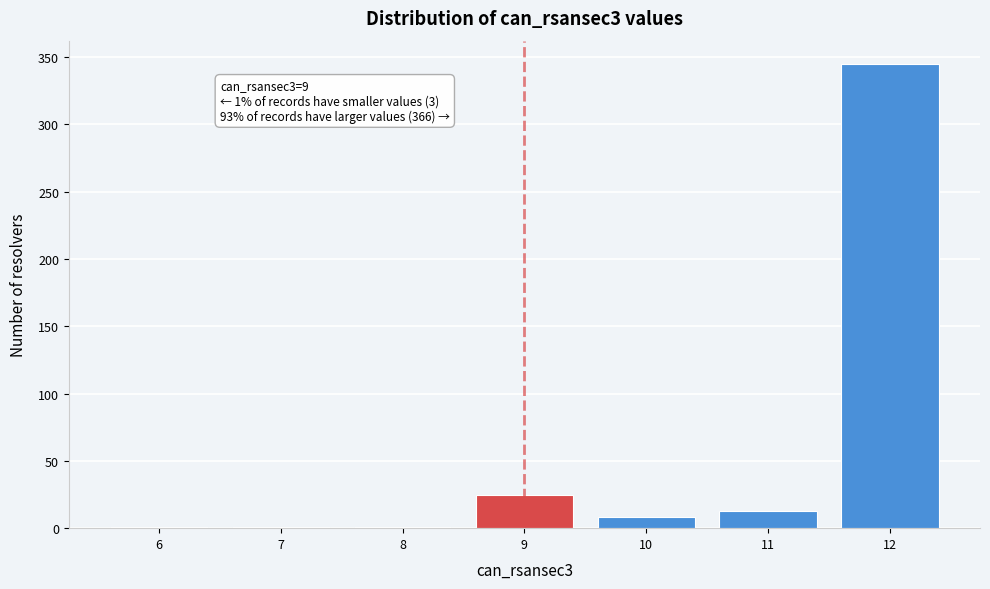

Which range on the x-axis has the tallest bar?

11.5 to 12.5